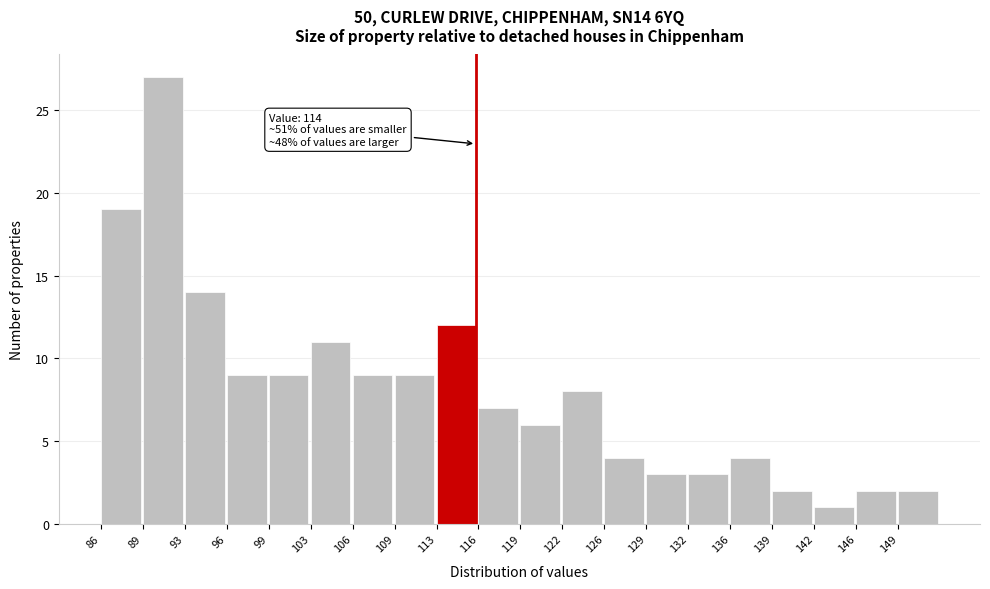

Reading left to right, transcribe all the data shown in this chart.

19	27	14	9	9	11	9	9	12	7	6	8	4	3	3	4	2	1	2	2